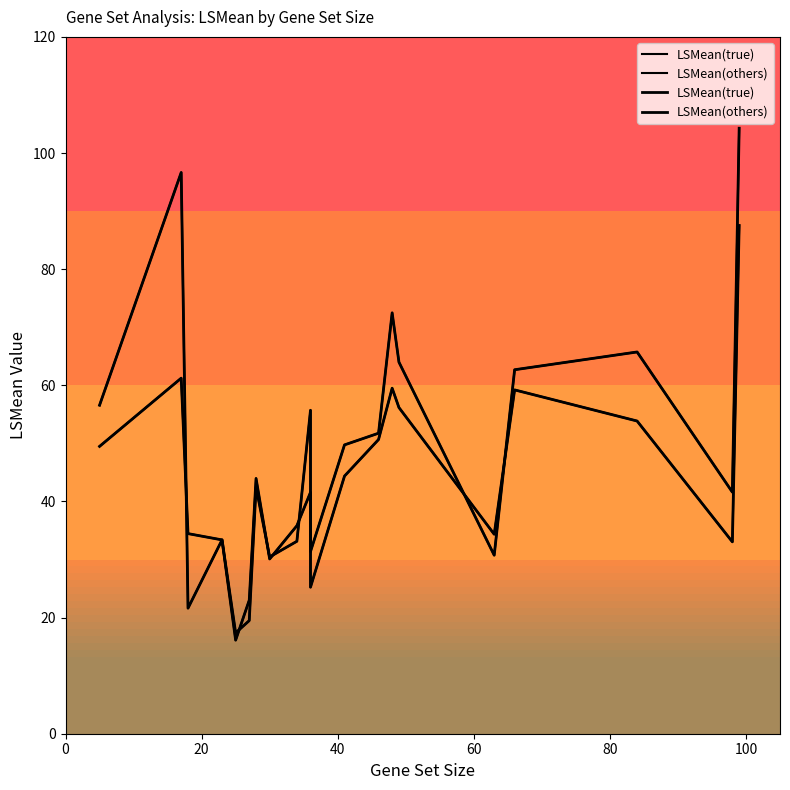

How many interior local peaks does the LSMean(others) series have?

6